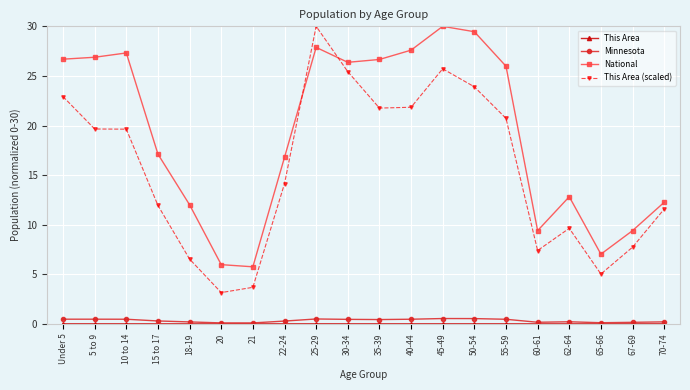

What is the total value across all series at 25-29?

58.4